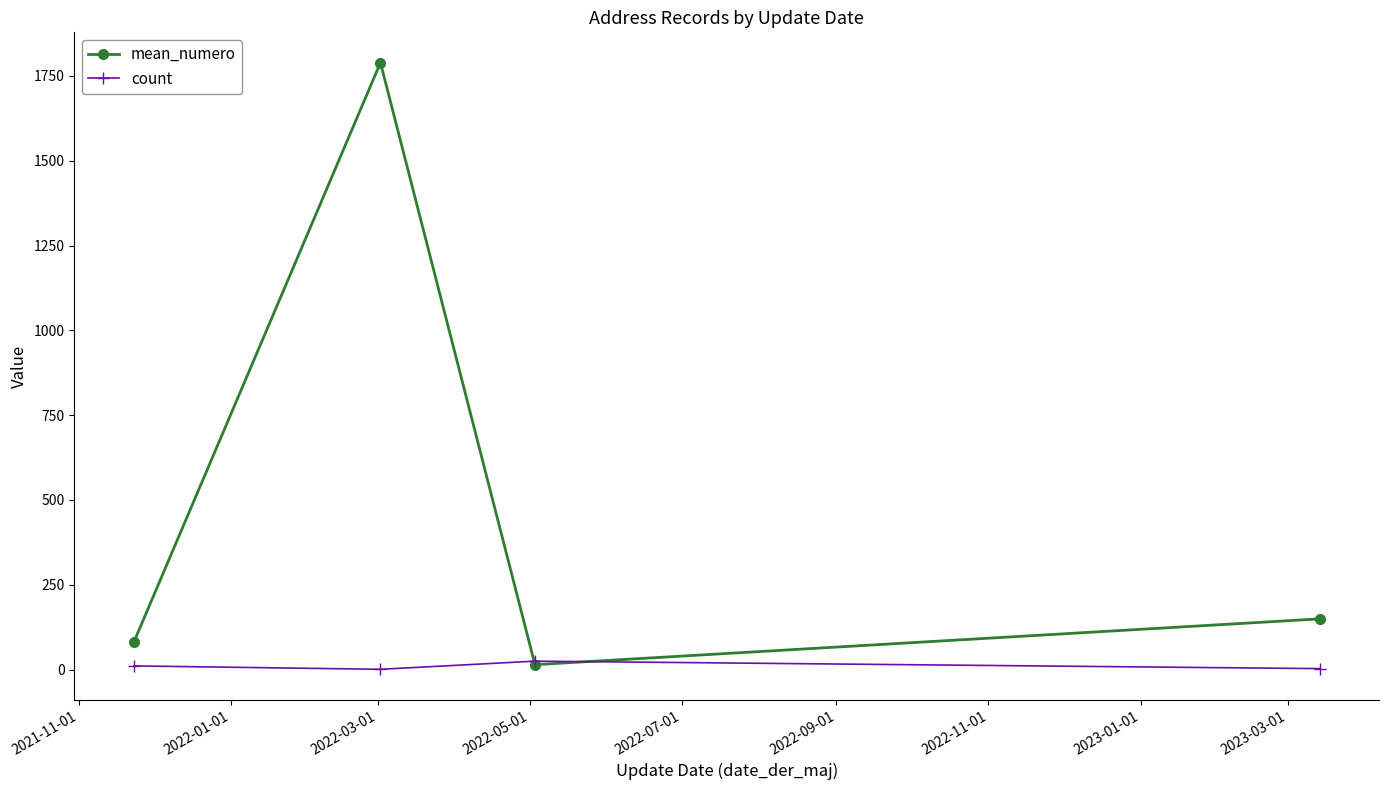

Which series has the largest total across all categories?

mean_numero